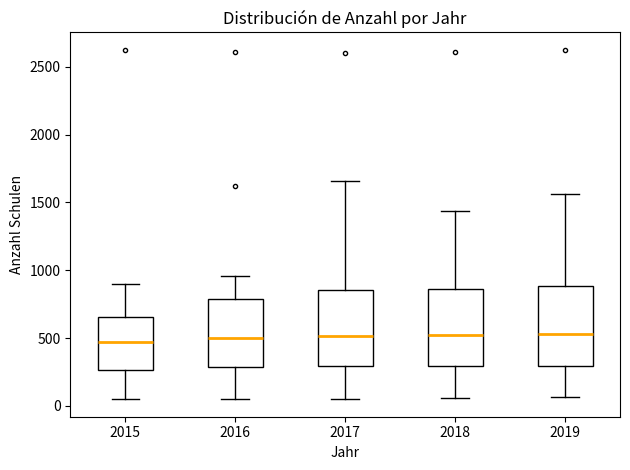

Reading left to right, read every box against the y-axis: the position of its median line, the range the box covers, and the ends of its whiskers. The values are not printed on the chart, so give them approximately, as read against the axis.

2015: median 450, box 250 to 650, whiskers 50 to 900
2016: median 500, box 300 to 800, whiskers 50 to 950
2017: median 500, box 300 to 850, whiskers 50 to 1650
2018: median 550, box 300 to 850, whiskers 50 to 1450
2019: median 550, box 300 to 900, whiskers 50 to 1550